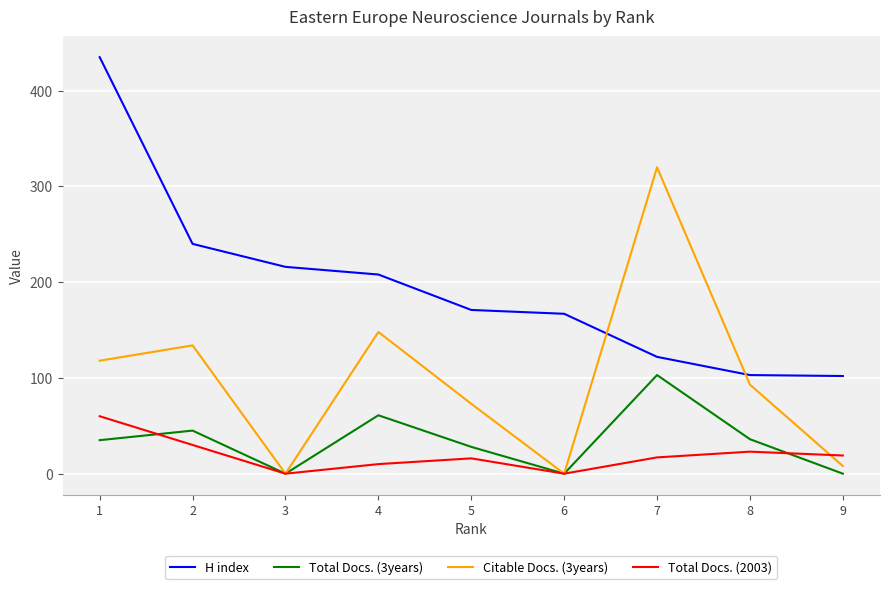

True or false: Citable Docs. (3years) and Total Docs. (2003) cross at least once.

True